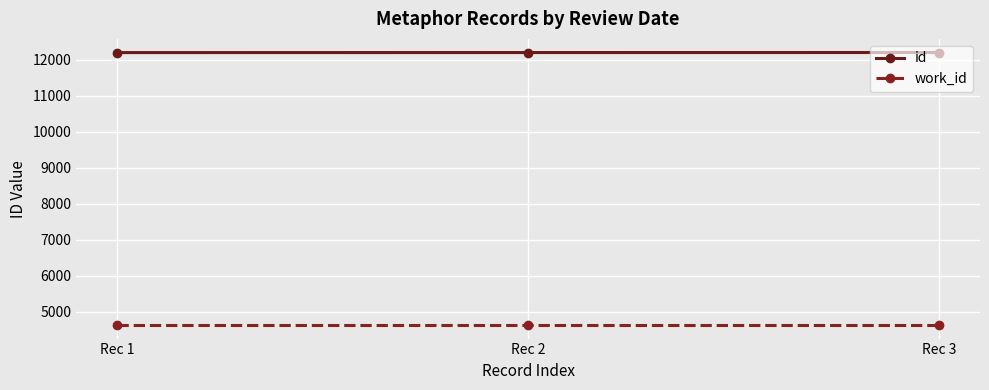

What is the highest value of the id series?

12206